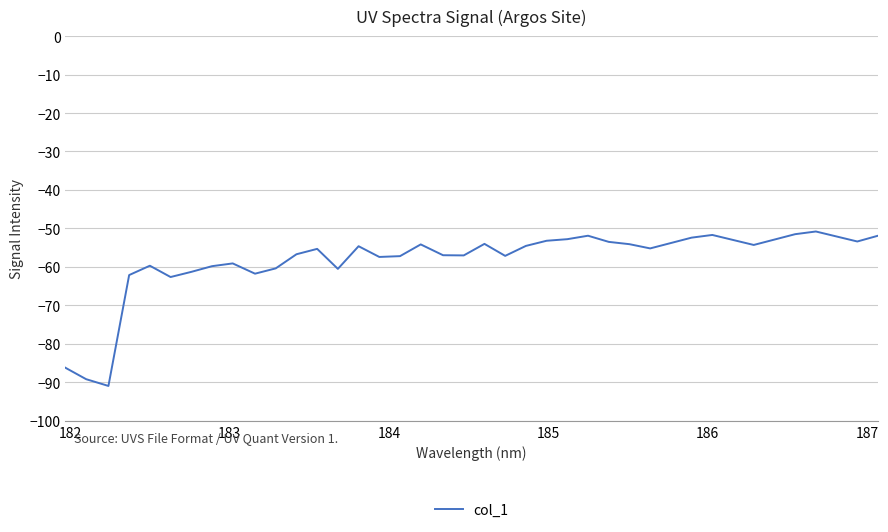

What is the greatest value displayed?

-50.8